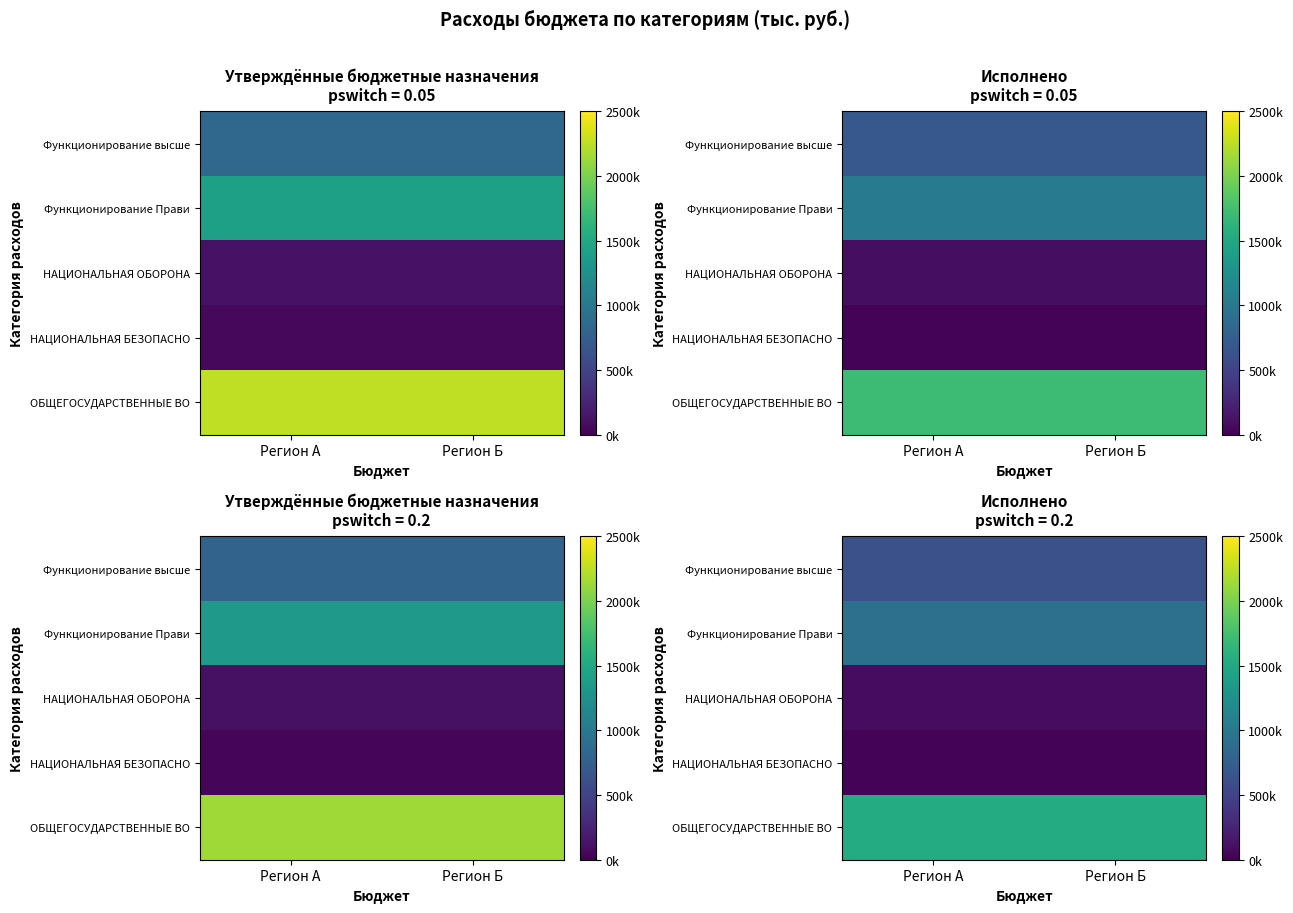

What is the spread (max minus min) of values at Регион Б?

1514367.0